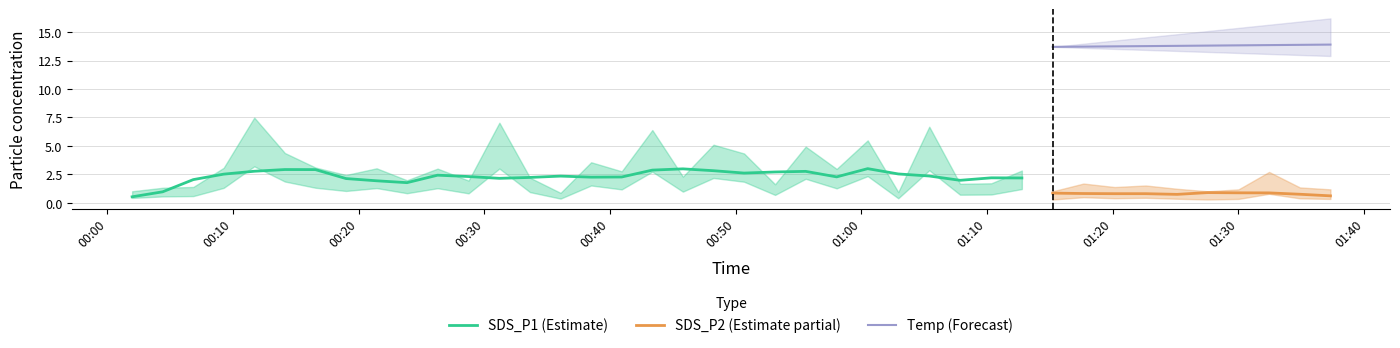

What position from the left is 2021/05/26 00:48:14?

20